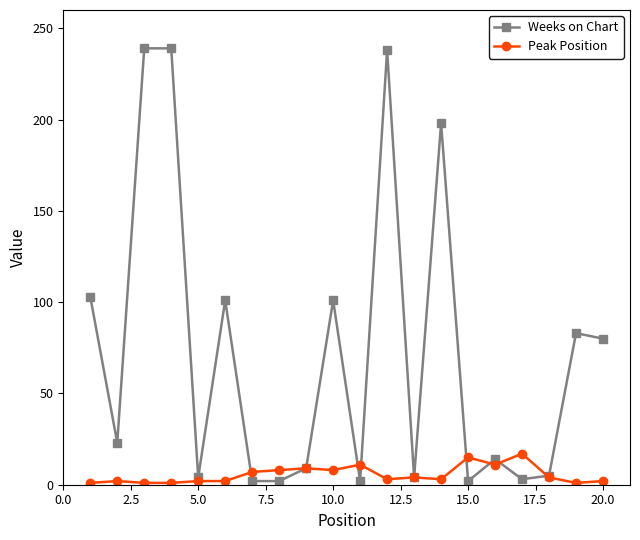

Which series has the largest range (max minus min)?

Weeks on Chart